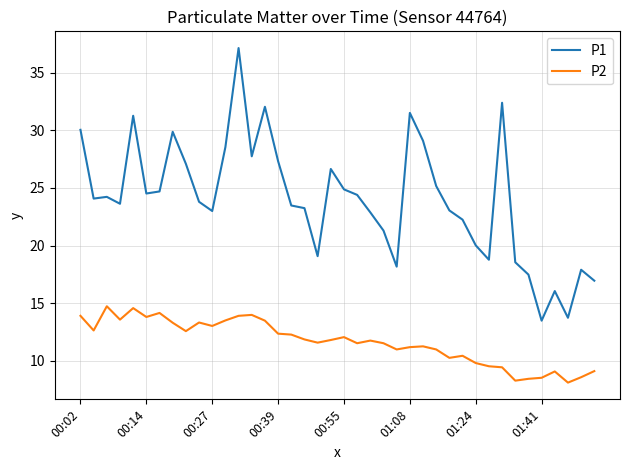

Rank the series by their maximum value, from lowest to highest.

P2, P1